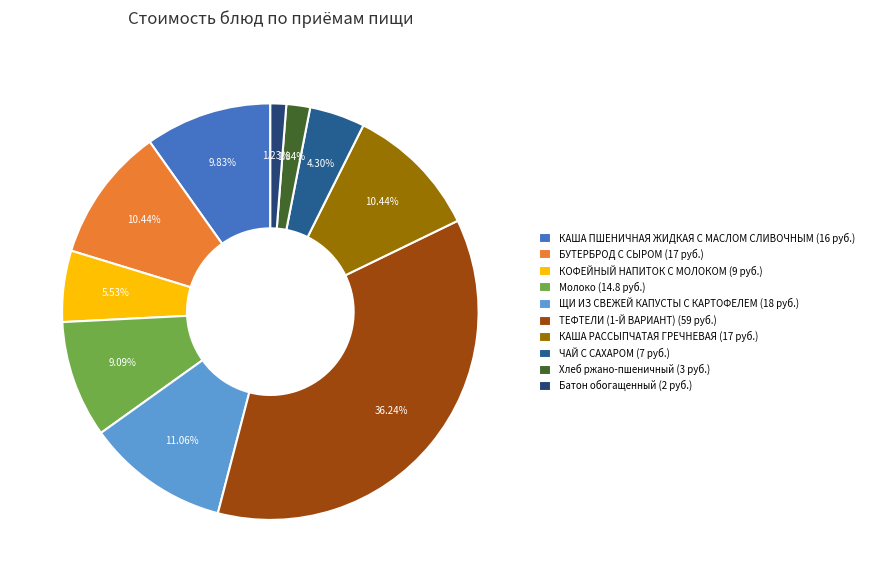

What percentage is NOT represented by КАША РАССЫПЧАТАЯ ГРЕЧНЕВАЯ?

89.6%